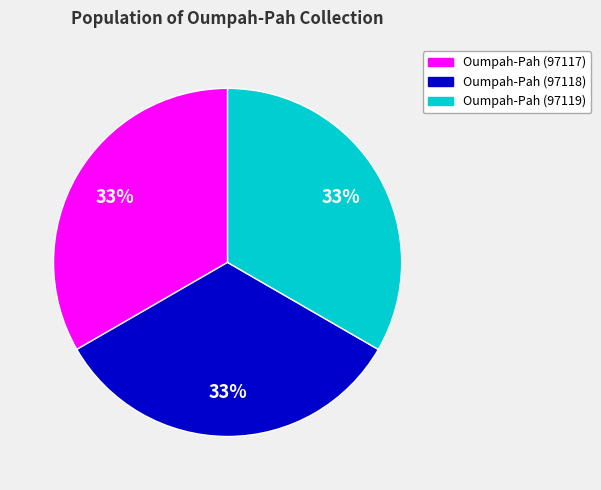

How many segments does this pie chart have?

3